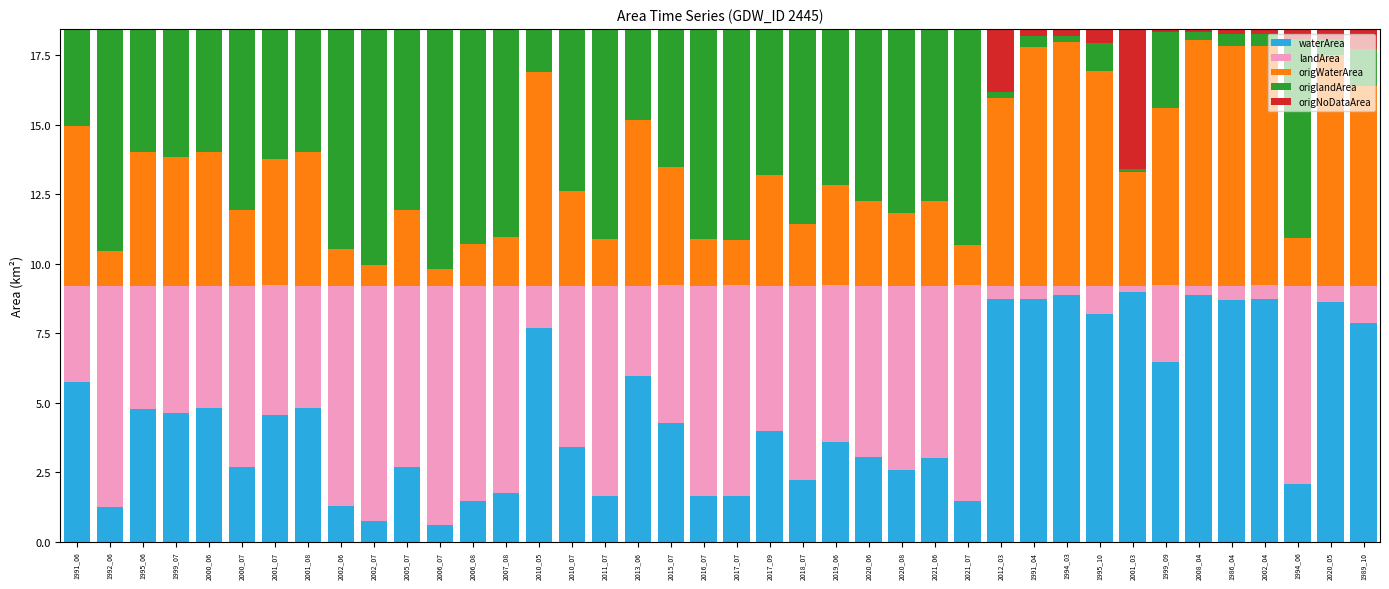

What is the difference between the waterArea values at 2011_07 and 2013_06?

4.3